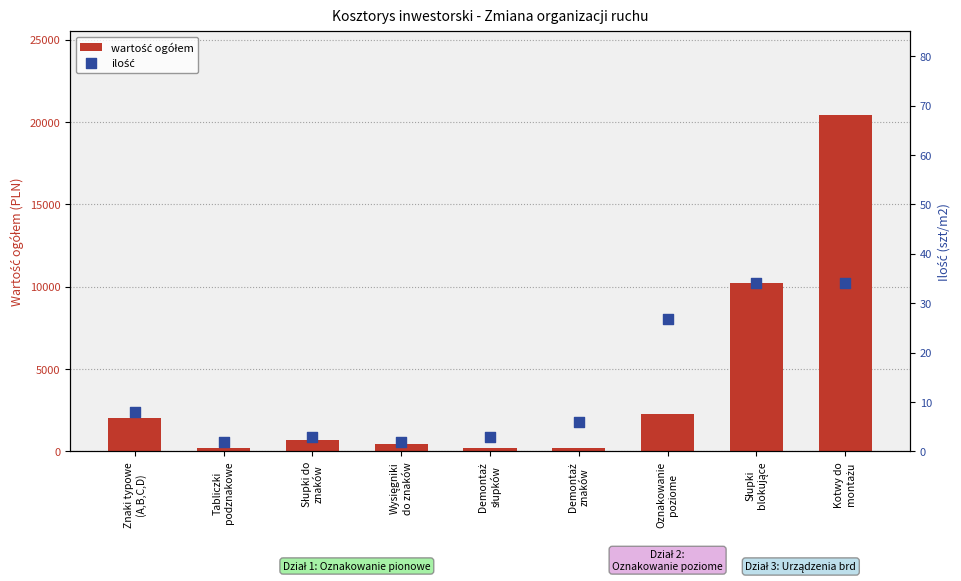

Is the value of ilość at Kotwy do
montażu greater than the value of wartość ogółem at Demontaż
znaków?

No